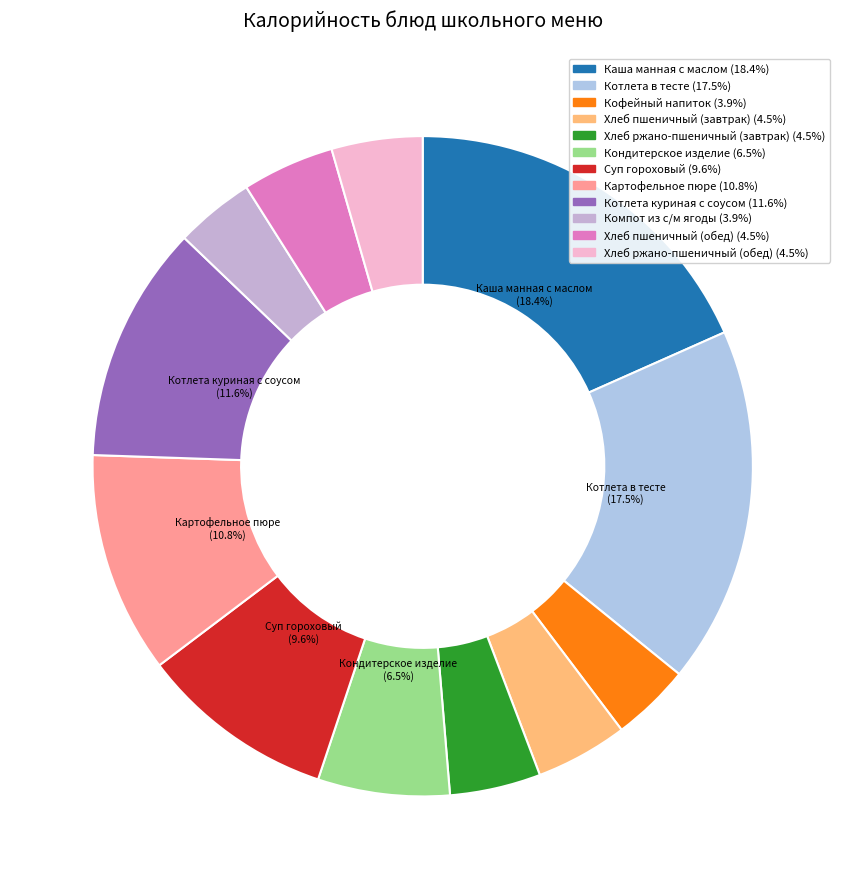

Does Хлеб ржано-пшеничный (завтрак) represent more than half of the total?

No